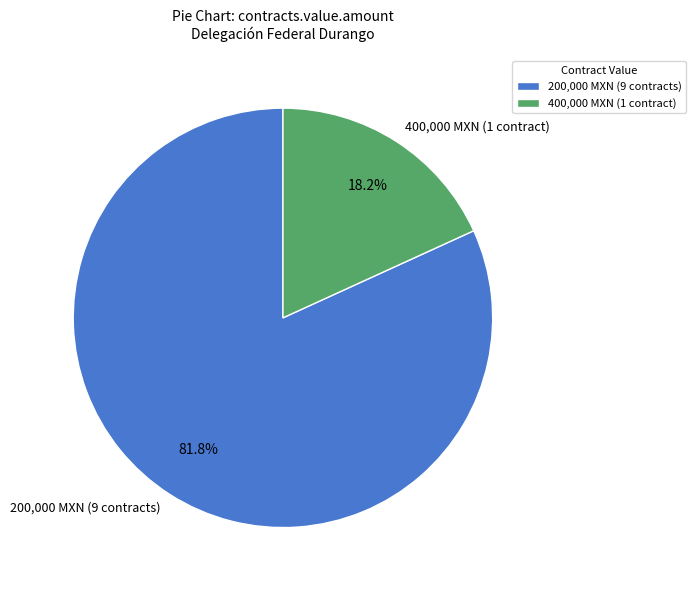

What is the smallest slice in the pie chart?

400,000 MXN (1 contract)